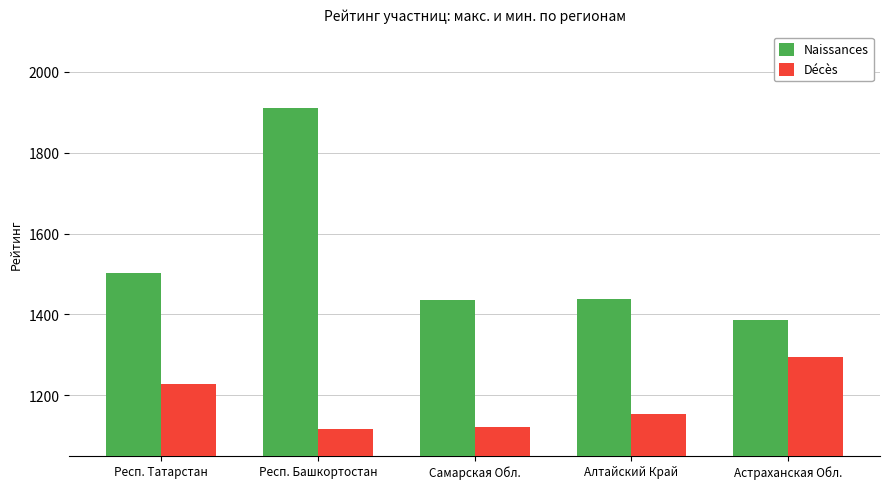

Where does the Naissances series first go above 1437?

Респ. Татарстан